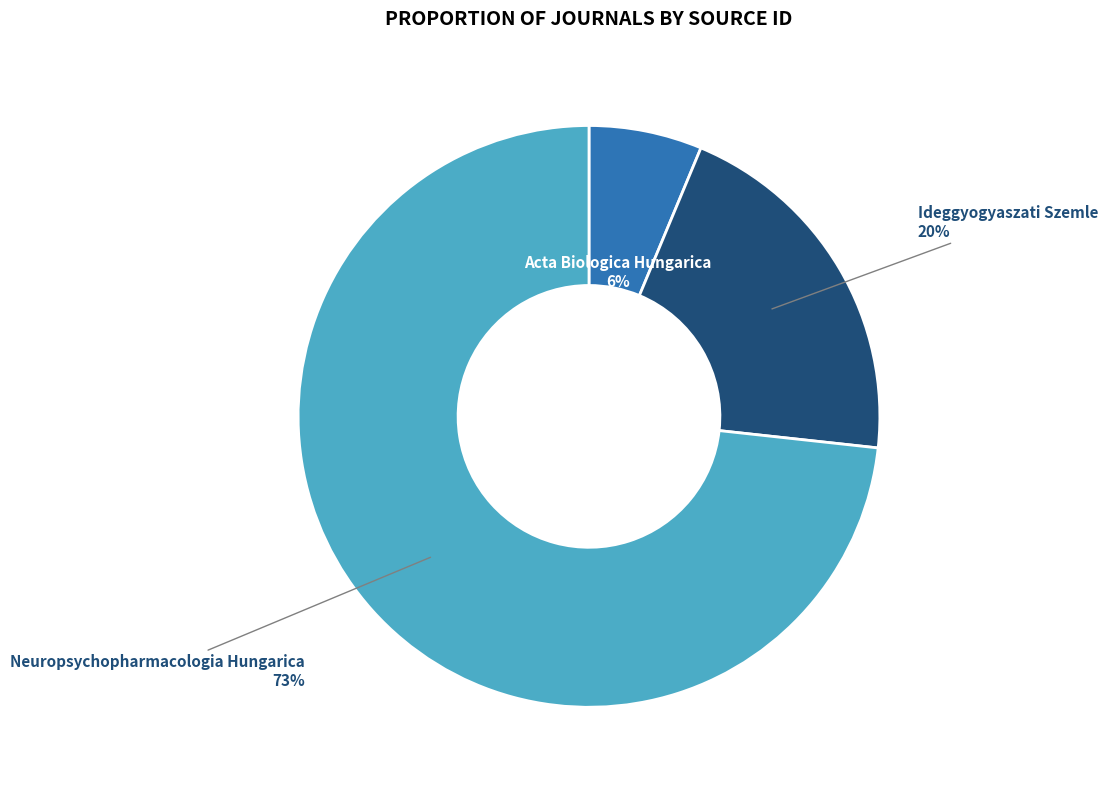

How many segments does this pie chart have?

3